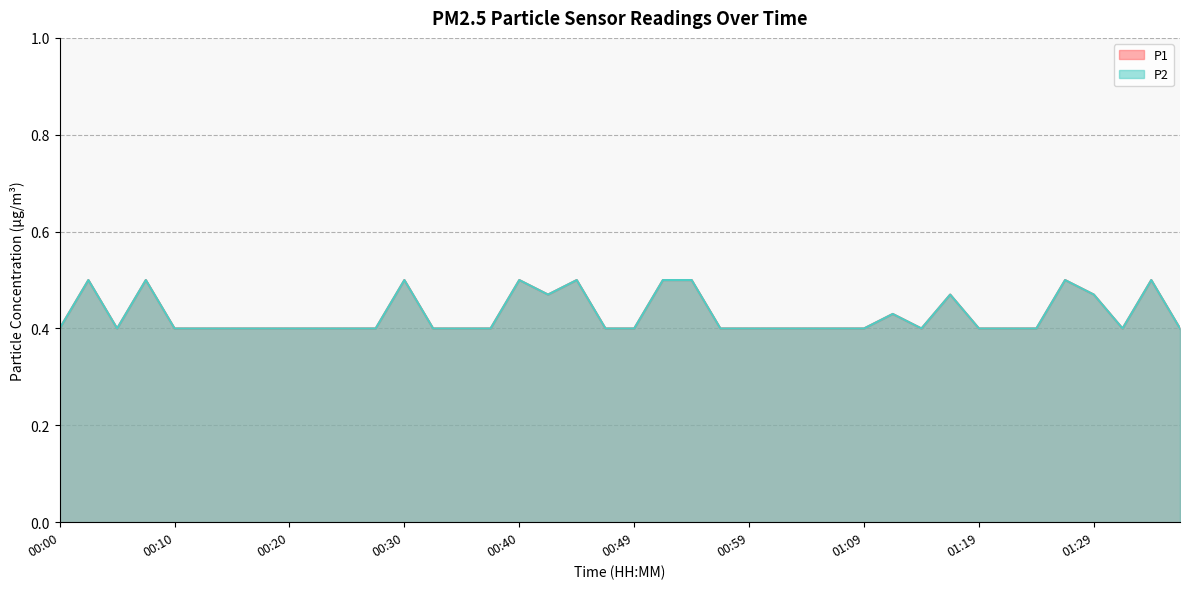

Between 00:59 and 00:54, which is larger?

00:54